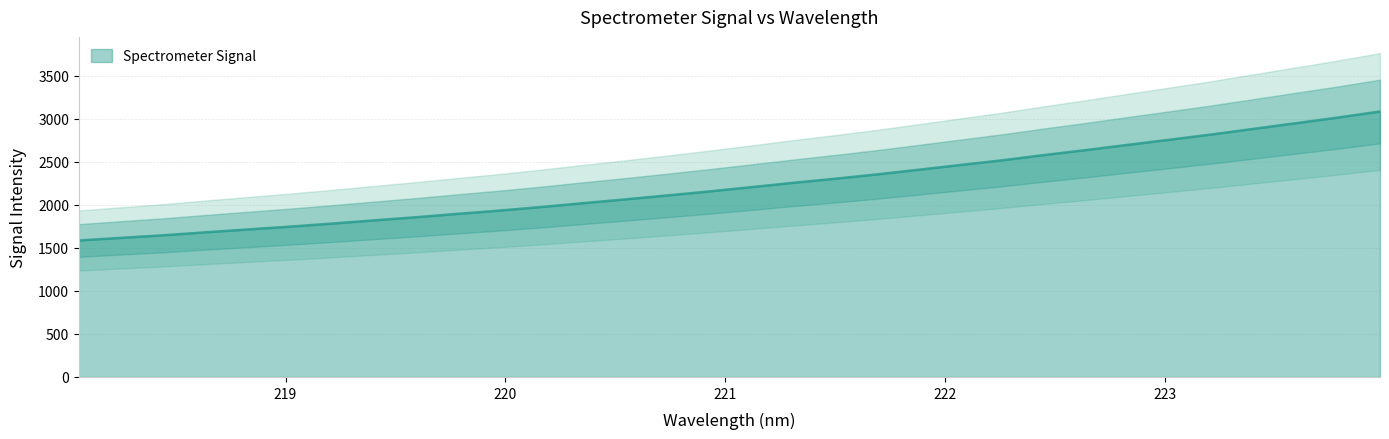

Where does the data first go above 2204?

221.1174